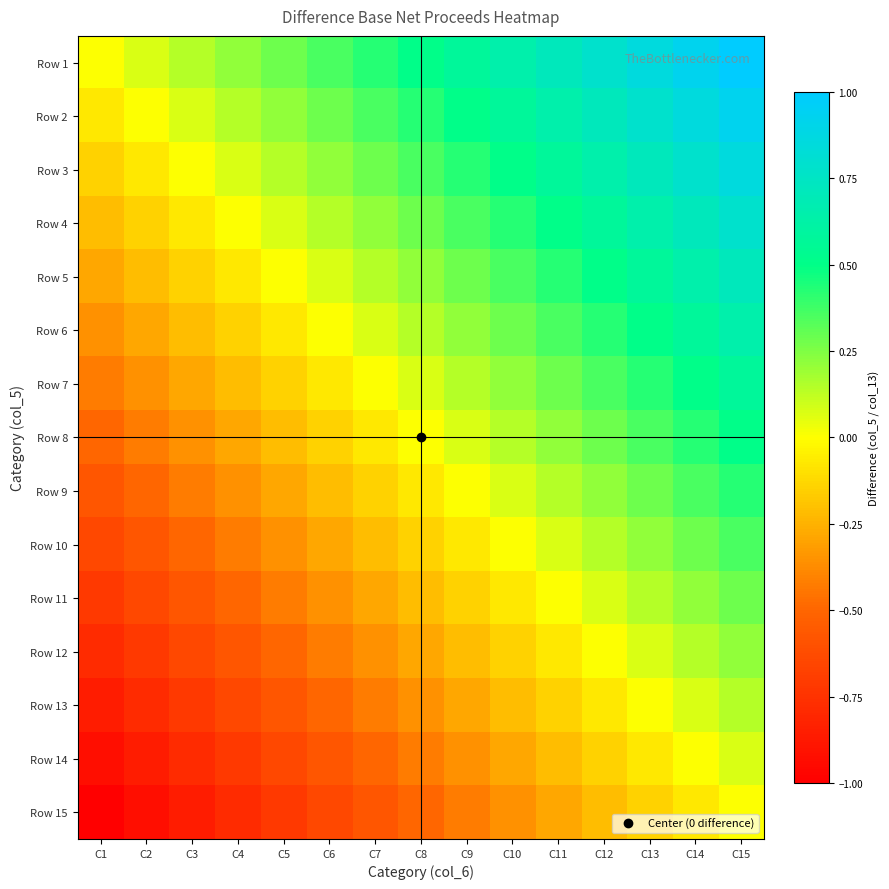

What is the difference between the highest and lowest values at C2?

1.0